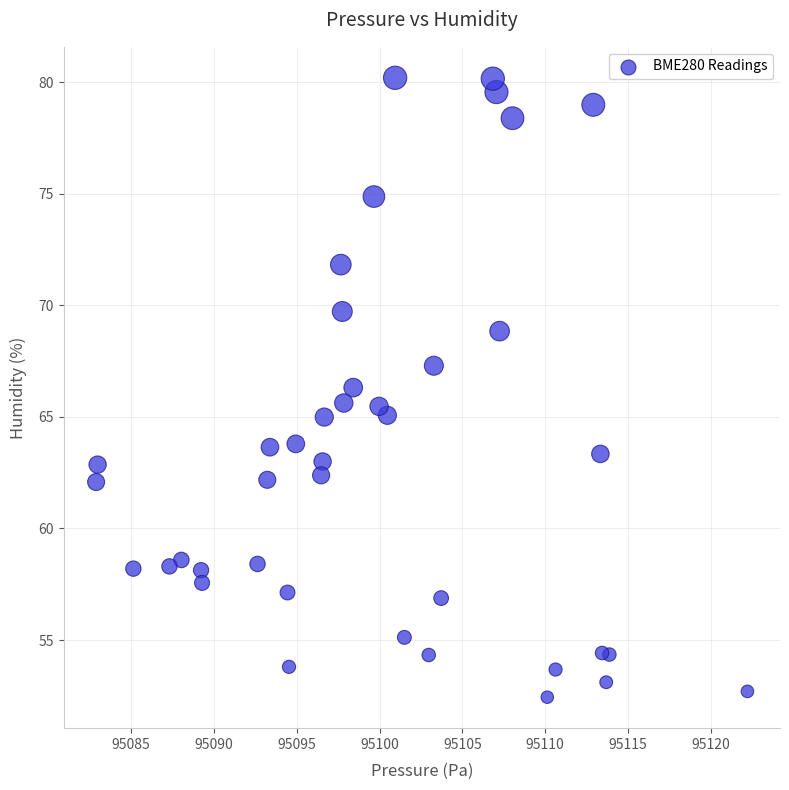

What is the range of X values (max minus min)?

39.3